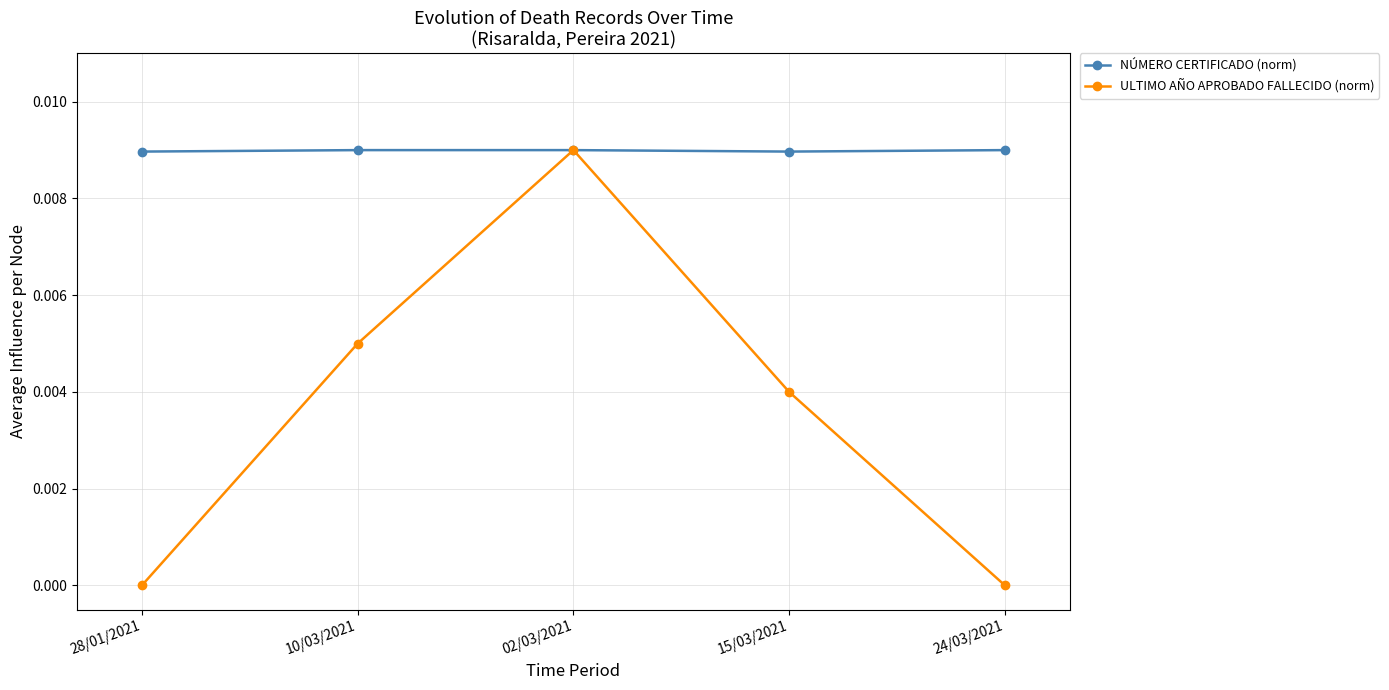

True or false: NÚMERO CERTIFICADO (norm) has more than 2 points higher than both neighbors.

False